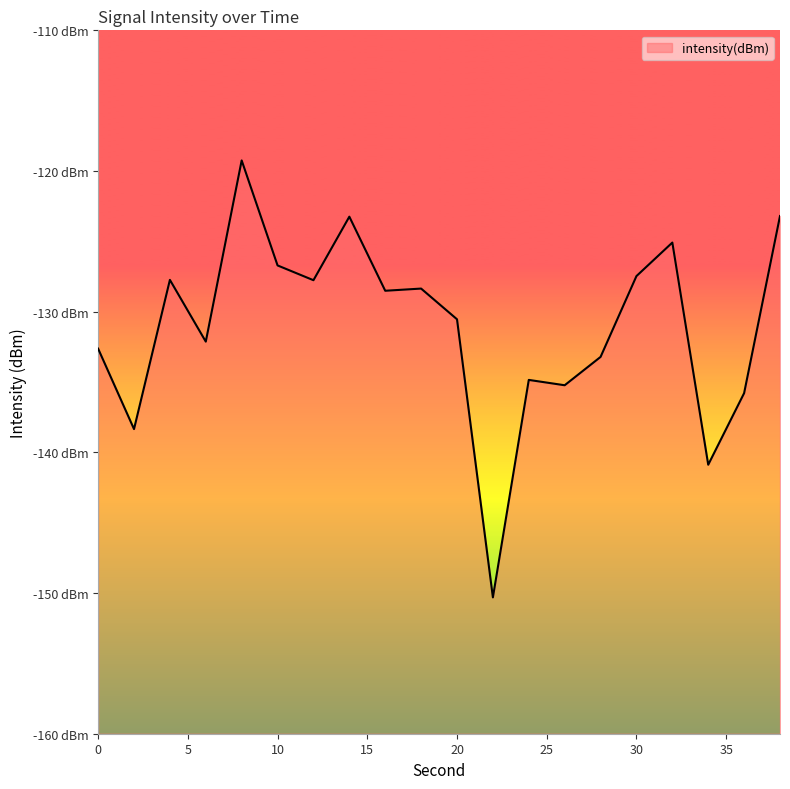

Reading left to right, extract all data points from this chart.

0=-132.6	2=-138.3	4=-127.7	6=-132.1	8=-119.2	10=-126.7	12=-127.8	14=-123.2	16=-128.5	18=-128.4	20=-130.5	22=-150.3	24=-134.8	26=-135.2	28=-133.2	30=-127.5	32=-125.1	34=-140.9	36=-135.8	38=-123.2